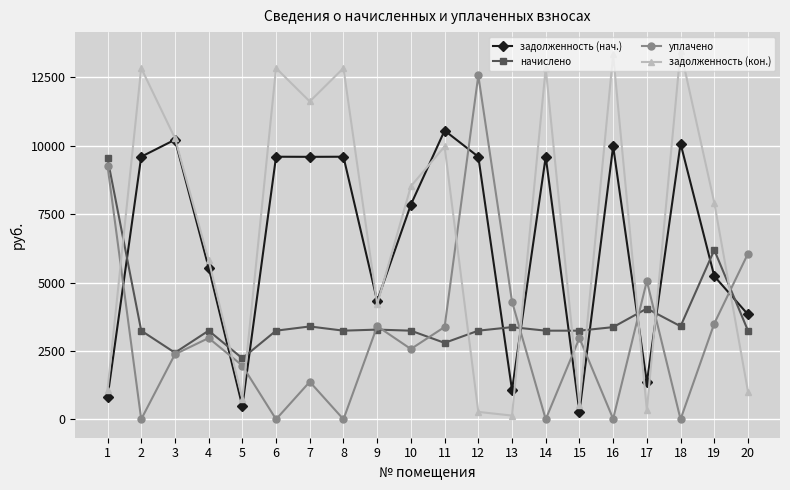

At which category does задолженность (нач.) reach its first local valley?

5